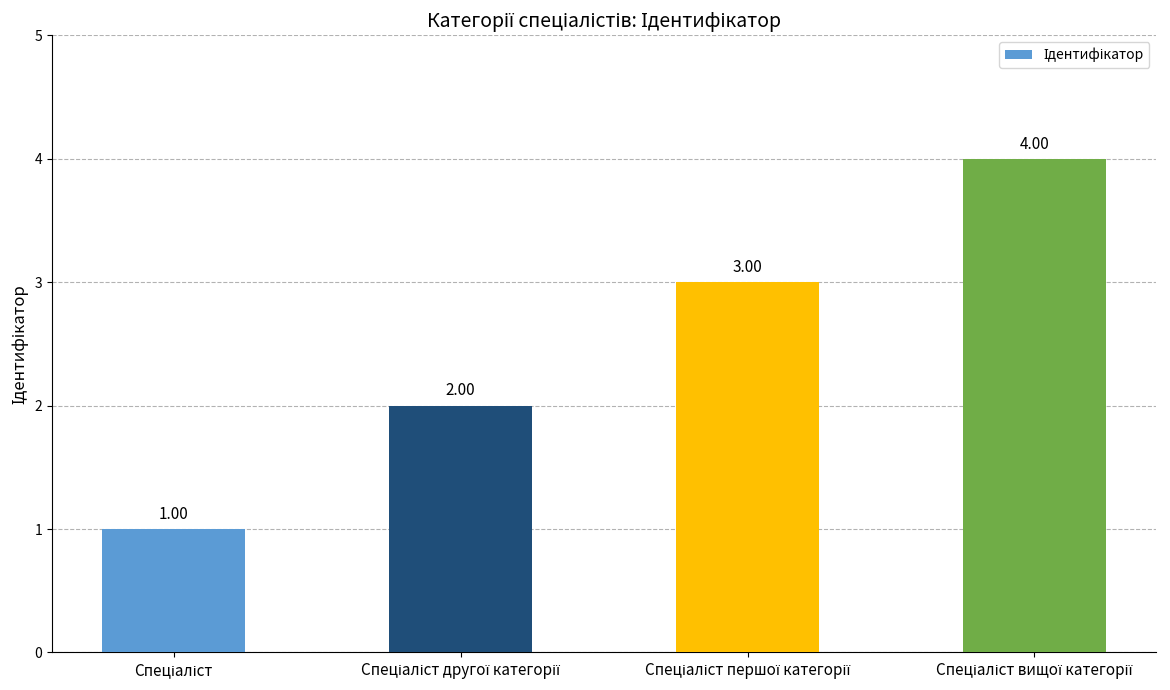

What is the sum of all values?

10